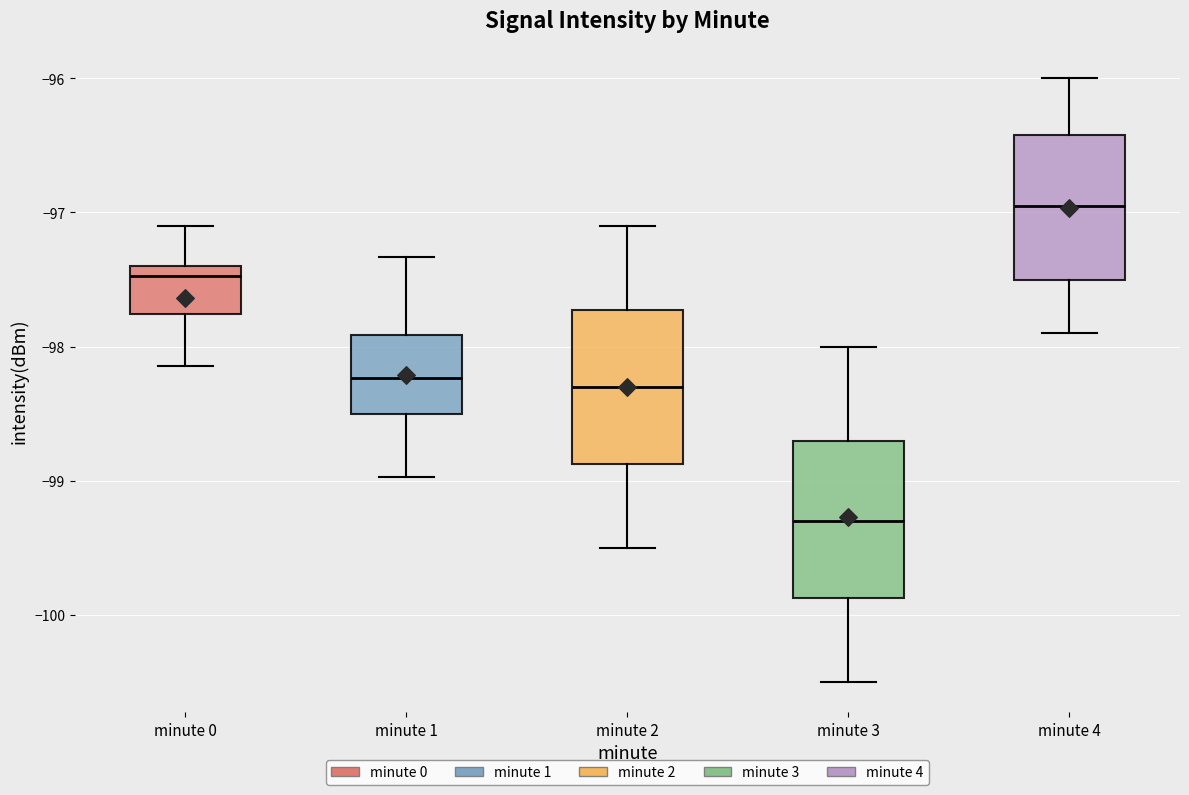

Where does the lower whisker of the box for minute 3 end on the y-axis? The values are not printed on the chart, so give them approximately, as read against the axis.

-100.5